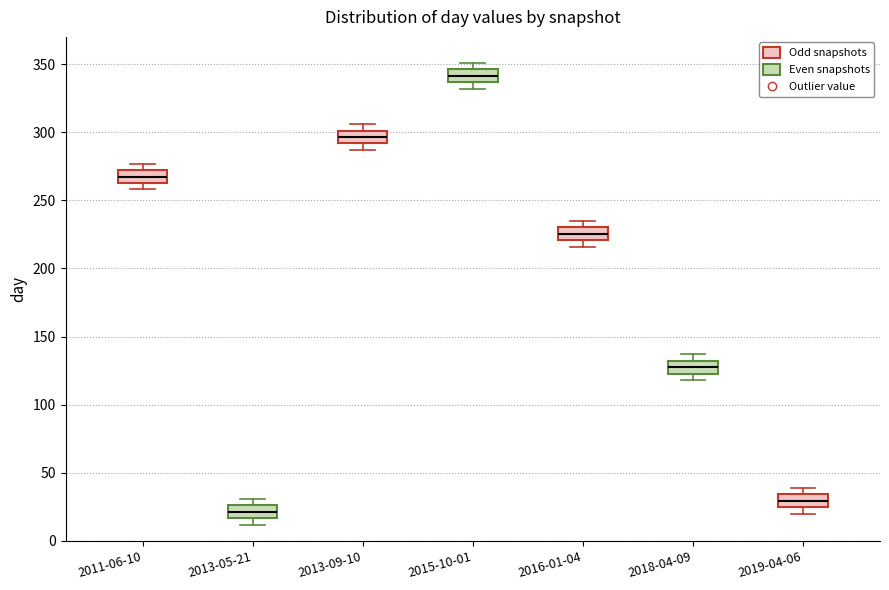

Which box has the highest median line?

2015-10-01